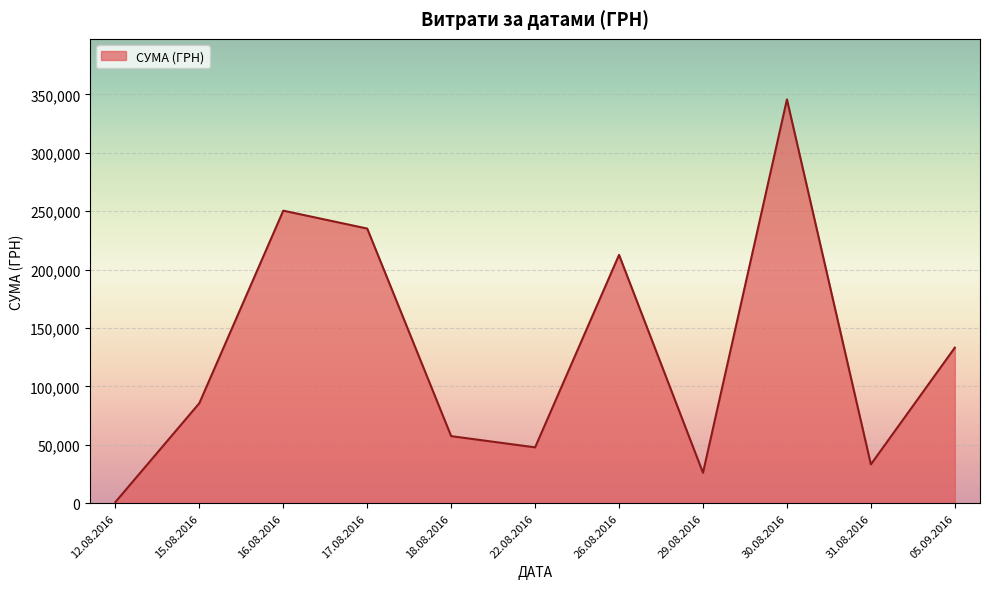

Which category has the lowest value across all series?

12.08.2016